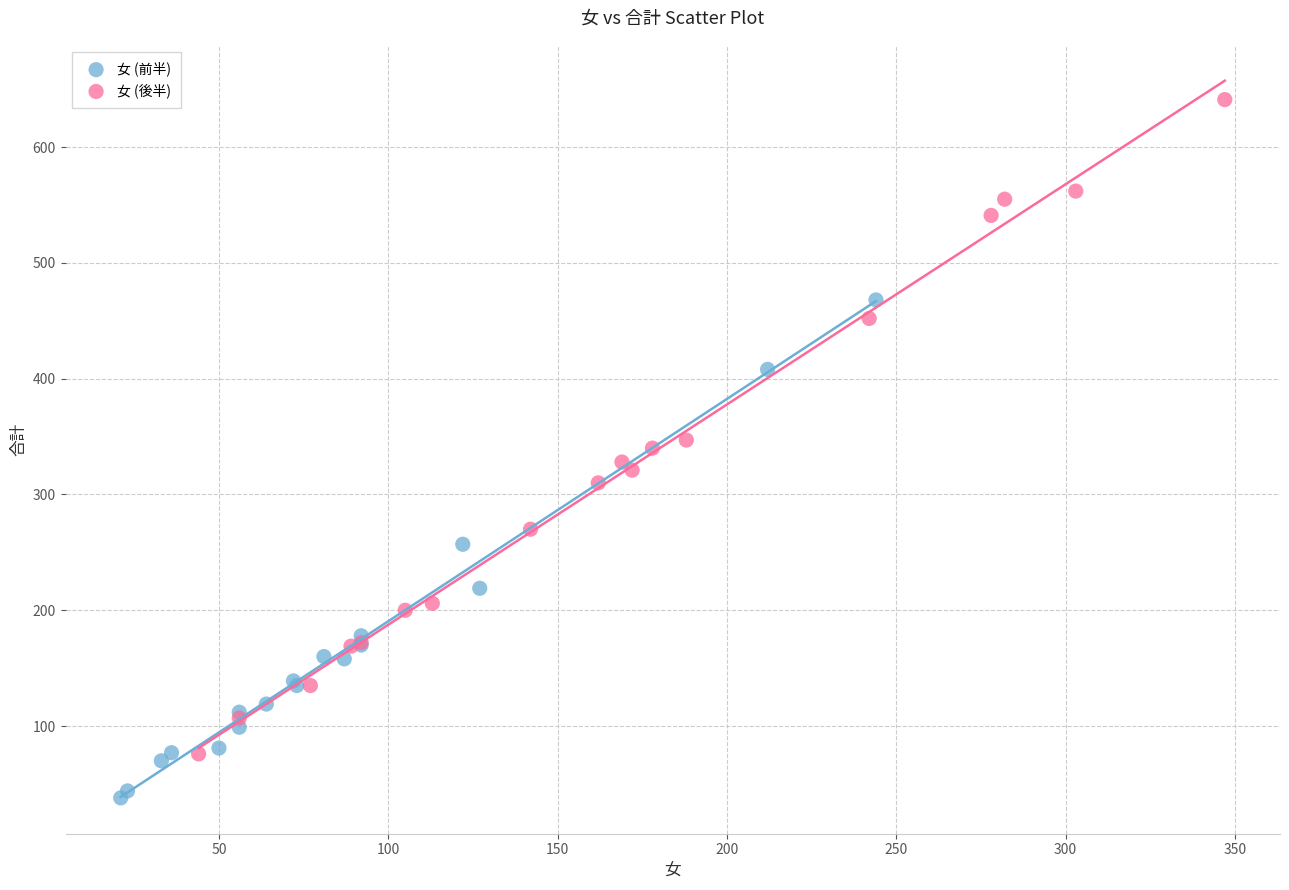

Which series has the largest Y range (max minus min)?

女 (後半)